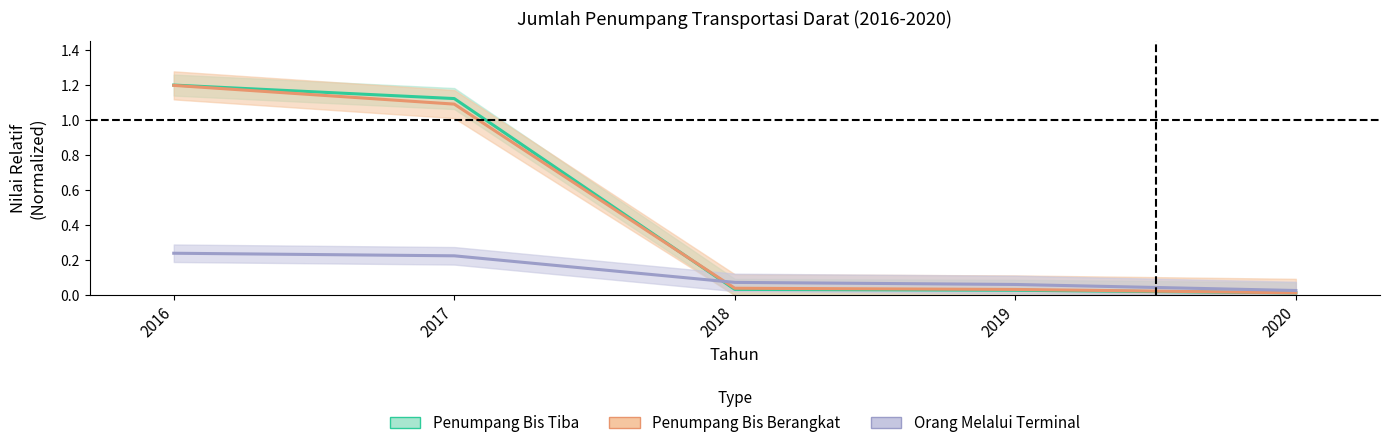

Reading left to right, list all the values displayed in this chart.

Penumpang Bis Tiba: 1.2	1.1	0.0	0.0	0.0
Penumpang Bis Berangkat: 1.2	1.1	0.0	0.0	0.0
Orang Melalui Terminal: 0.2	0.2	0.1	0.1	0.0